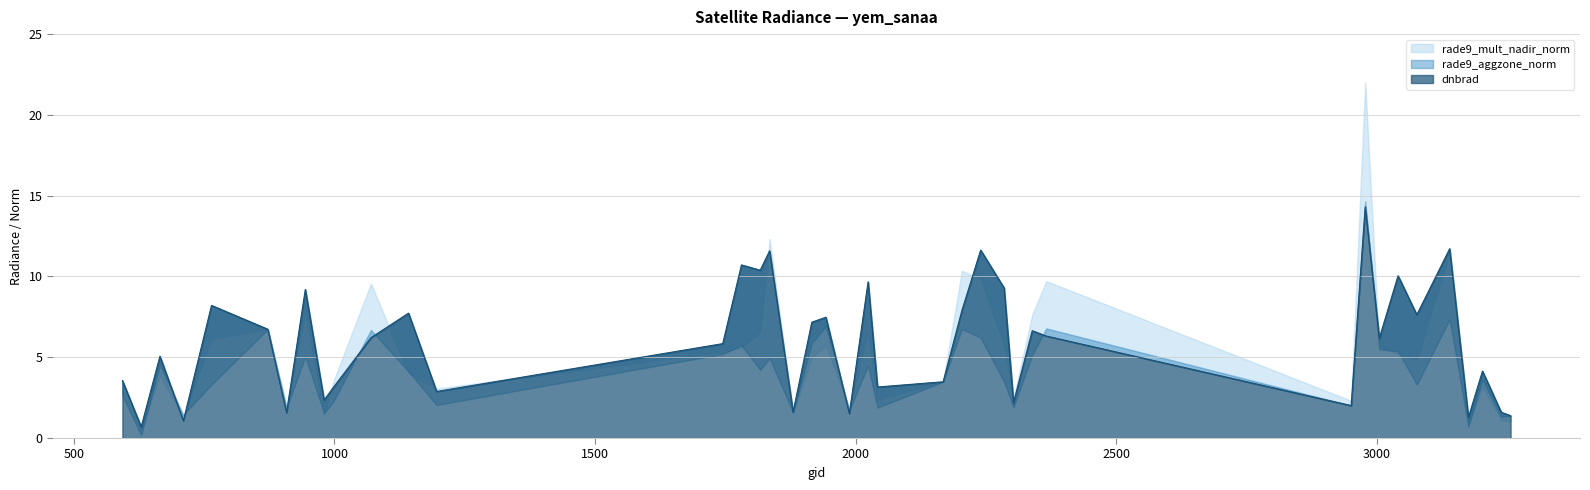

What is the total value across all series at 2366?

22.8